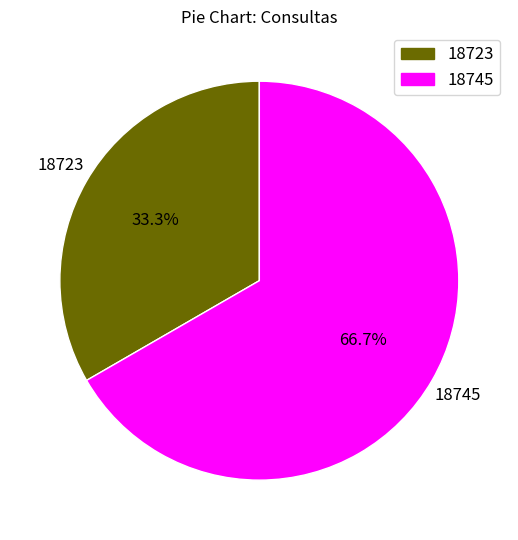

Is 18745 the majority of the pie?

Yes